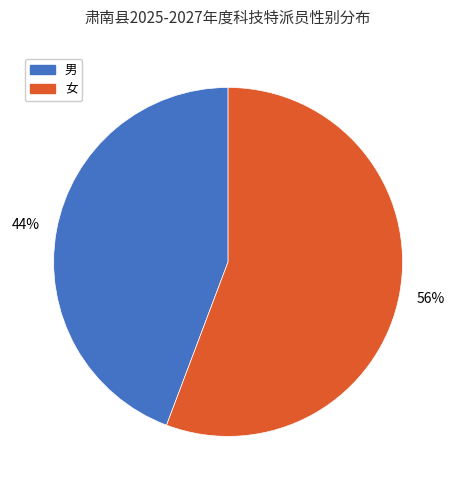

Rank the categories by value from highest to lowest.

女, 男